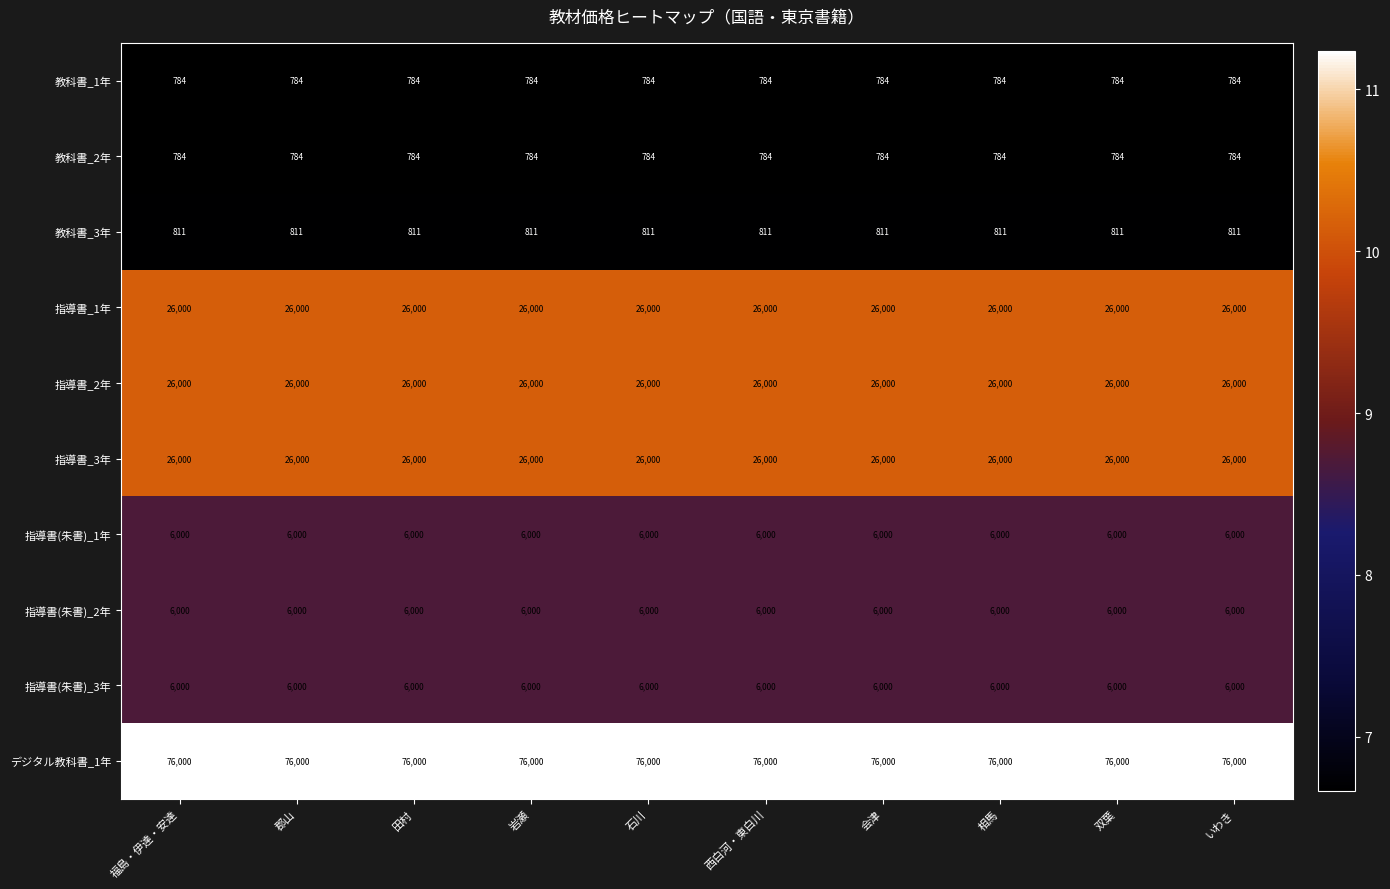

True or false: 教科書_1年 has a value of 784 at いわき.

True